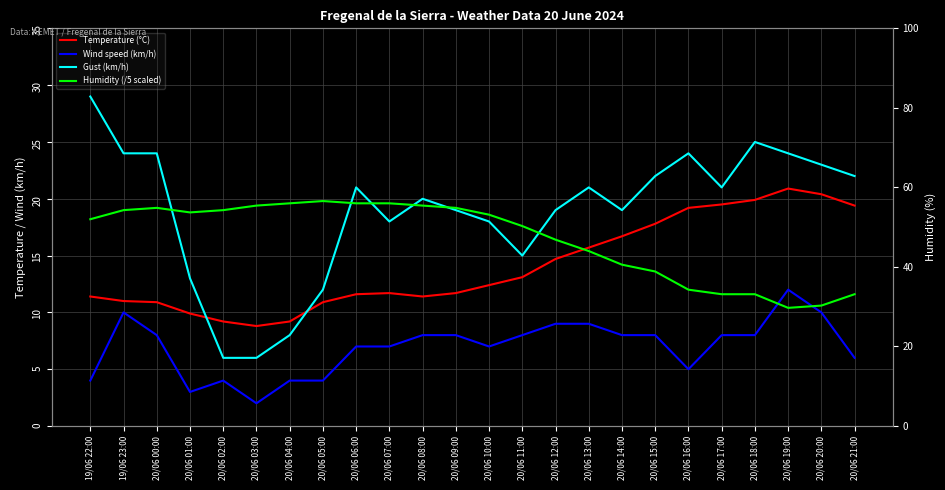

Where do Wind speed (km/h) and Humidity (/5 scaled) first cross each other?

20/06 18:00 and 20/06 19:00